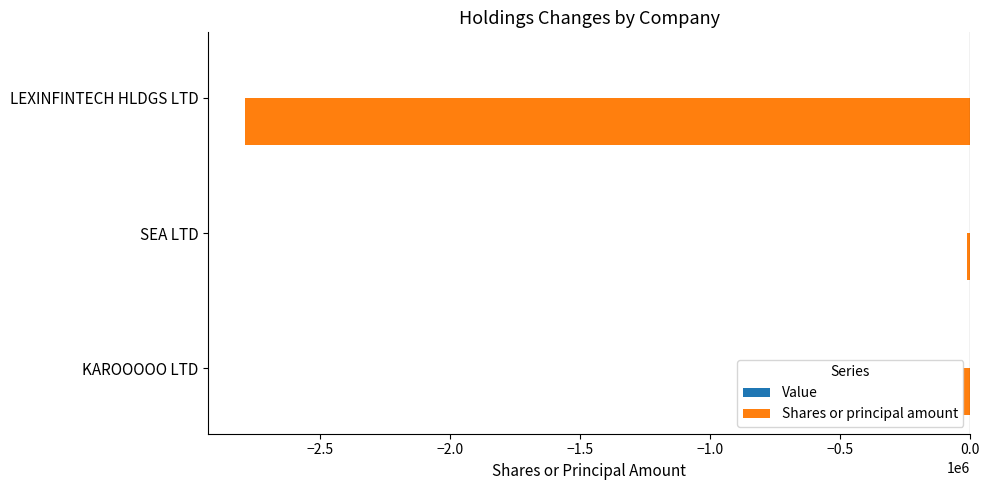

The chart shows a value of -4635540 at LEXINFINTECH HLDGS LTD. True or false?

False